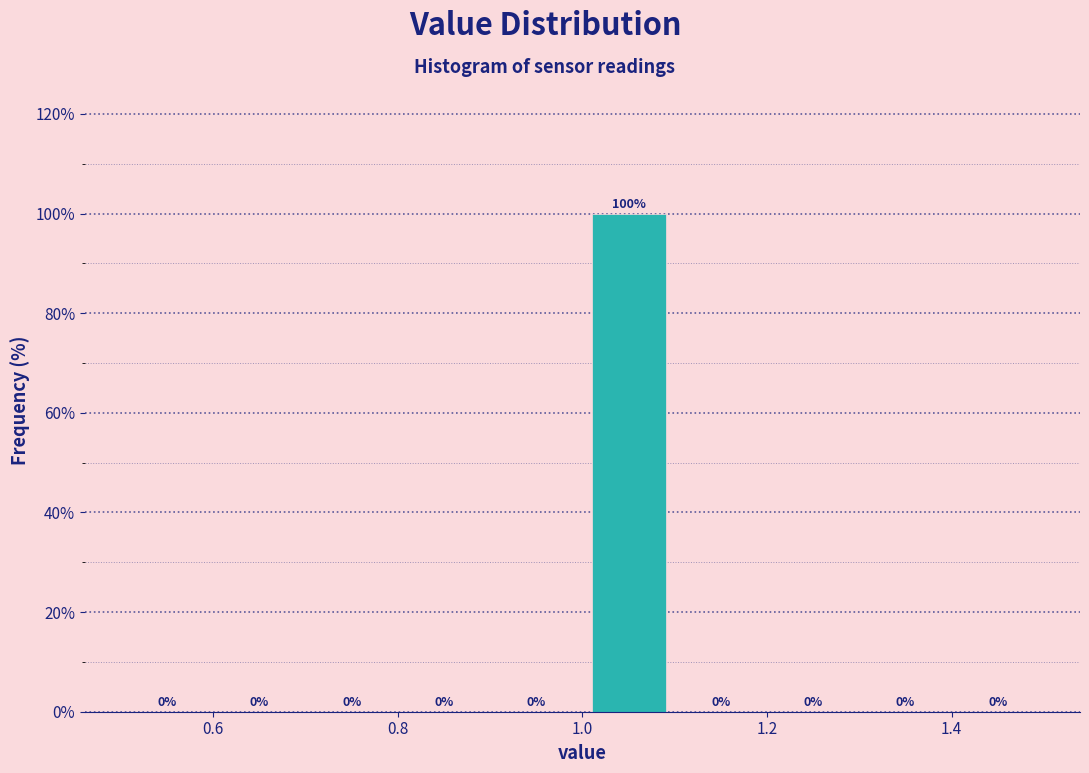

Reading left to right, transcribe this chart: for each bar, give the range it covers on the x-axis and its height.

0.5 to 0.6: 0
0.6 to 0.7: 0
0.7 to 0.8: 0
0.8 to 0.9: 0
0.9 to 1.0: 0
1.0 to 1.1: 100
1.1 to 1.2: 0
1.2 to 1.3: 0
1.3 to 1.4: 0
1.4 to 1.5: 0